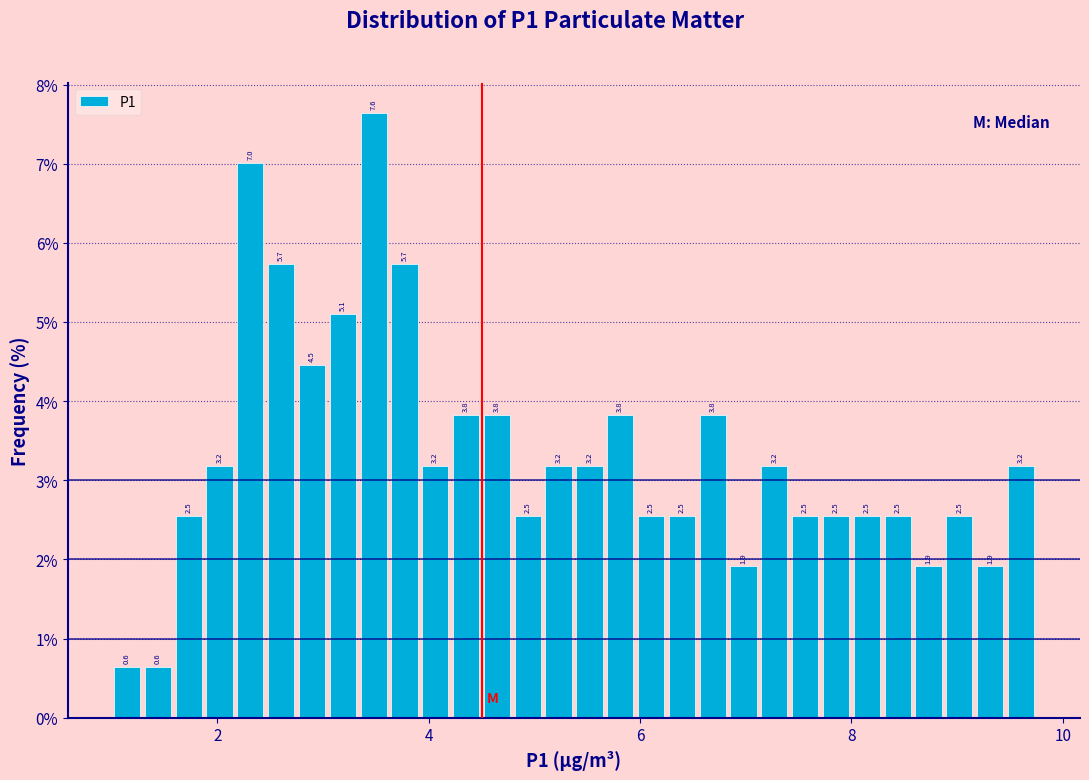

Read against the x-axis, roughly where is the centre of the tallest bar?

3.4